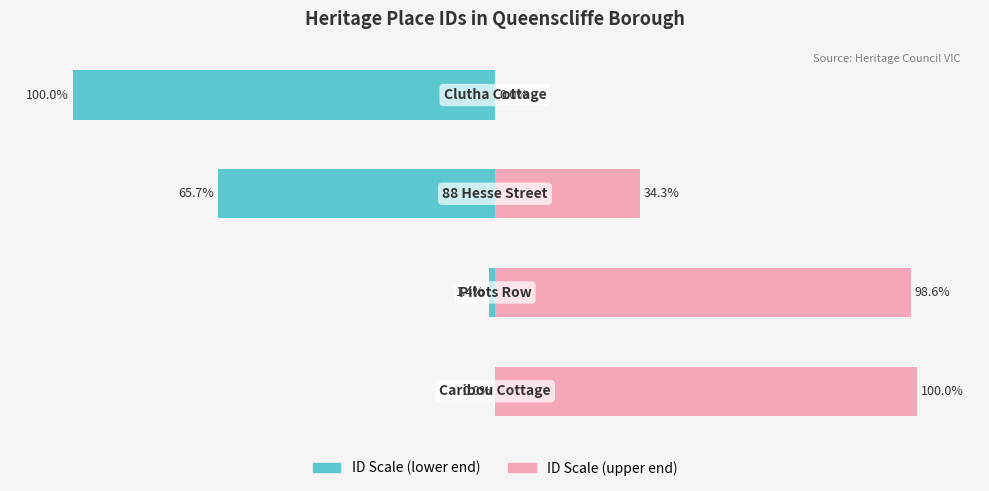

Rank the series at 3 from highest to lowest value.

Right (ID scale high), Left (ID scale low)